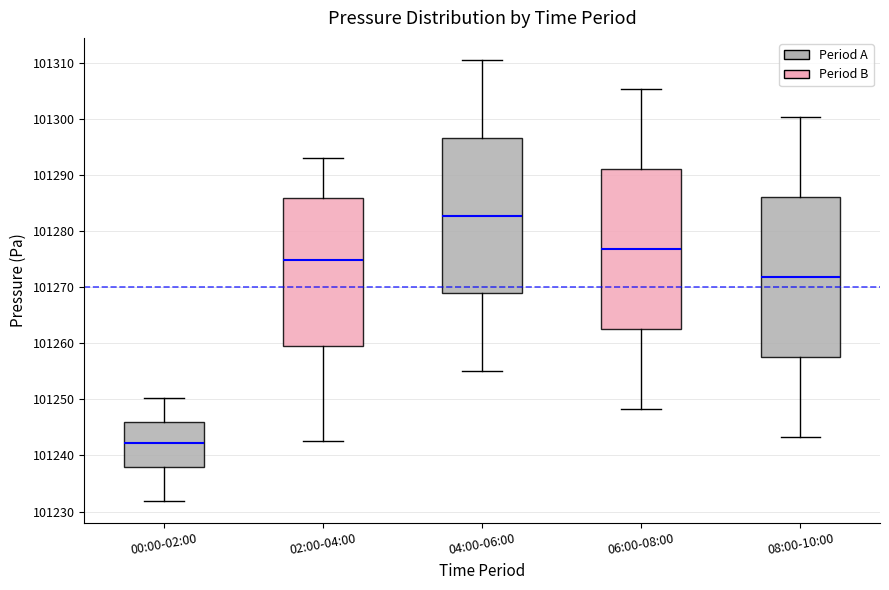

Which box's median line is the highest?

04:00-06:00